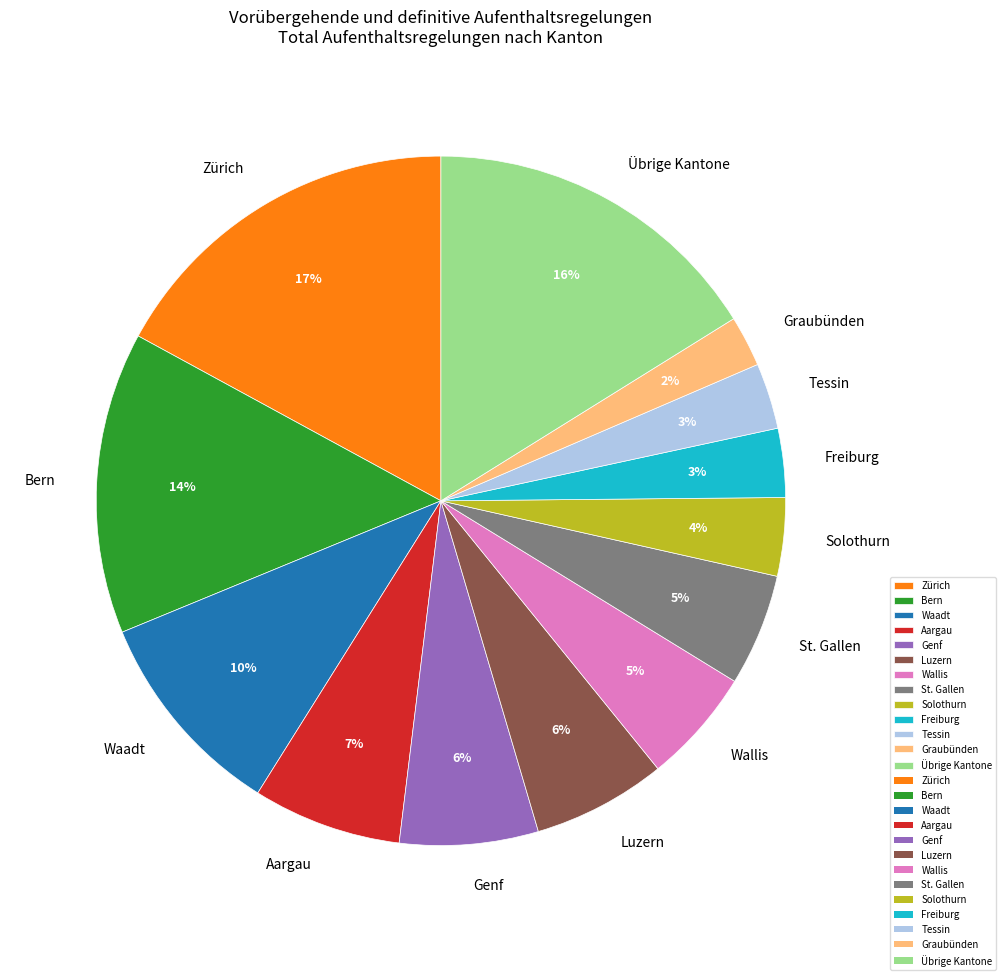

Between Bern and Aargau, which is larger?

Bern